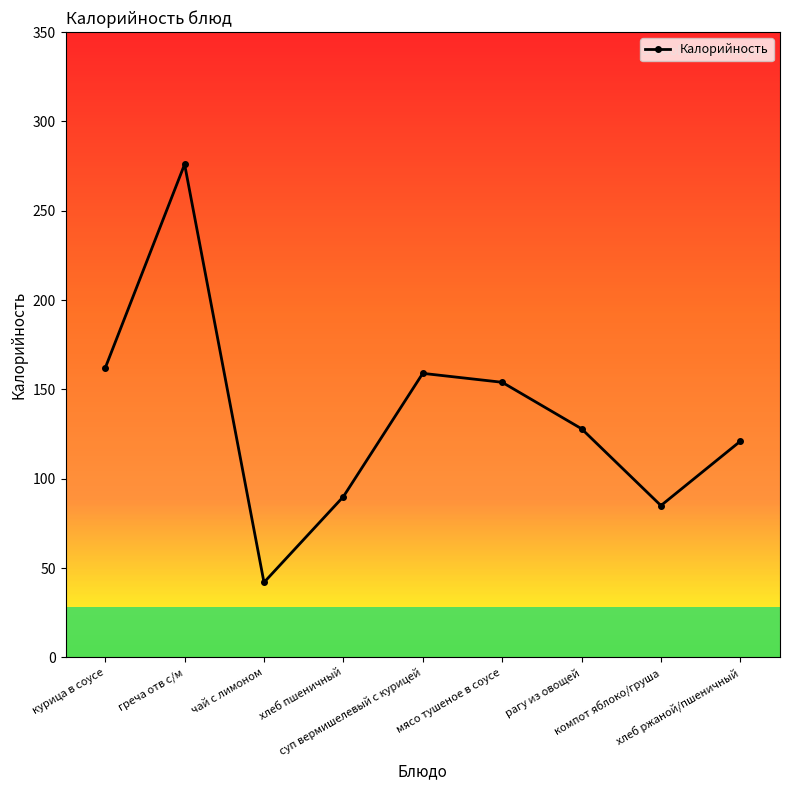

What is the change in value from греча отв с/м to чай с лимоном?

-234